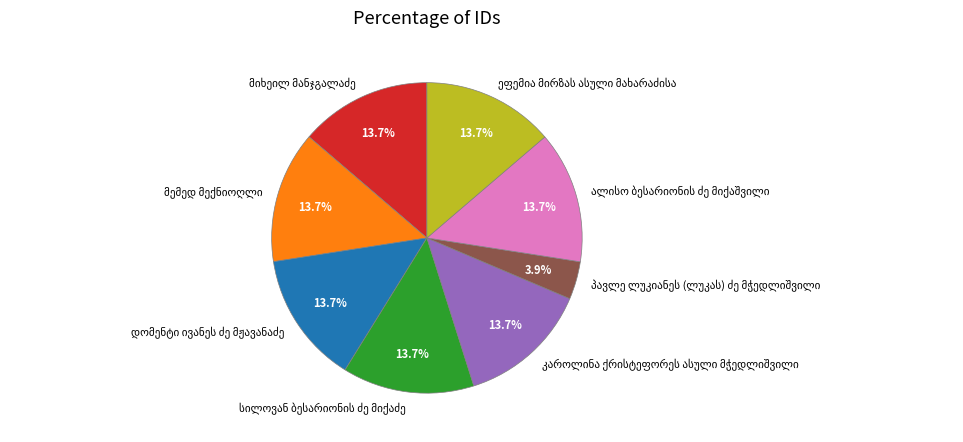

Is there any slice that represents more than half of the pie?

No